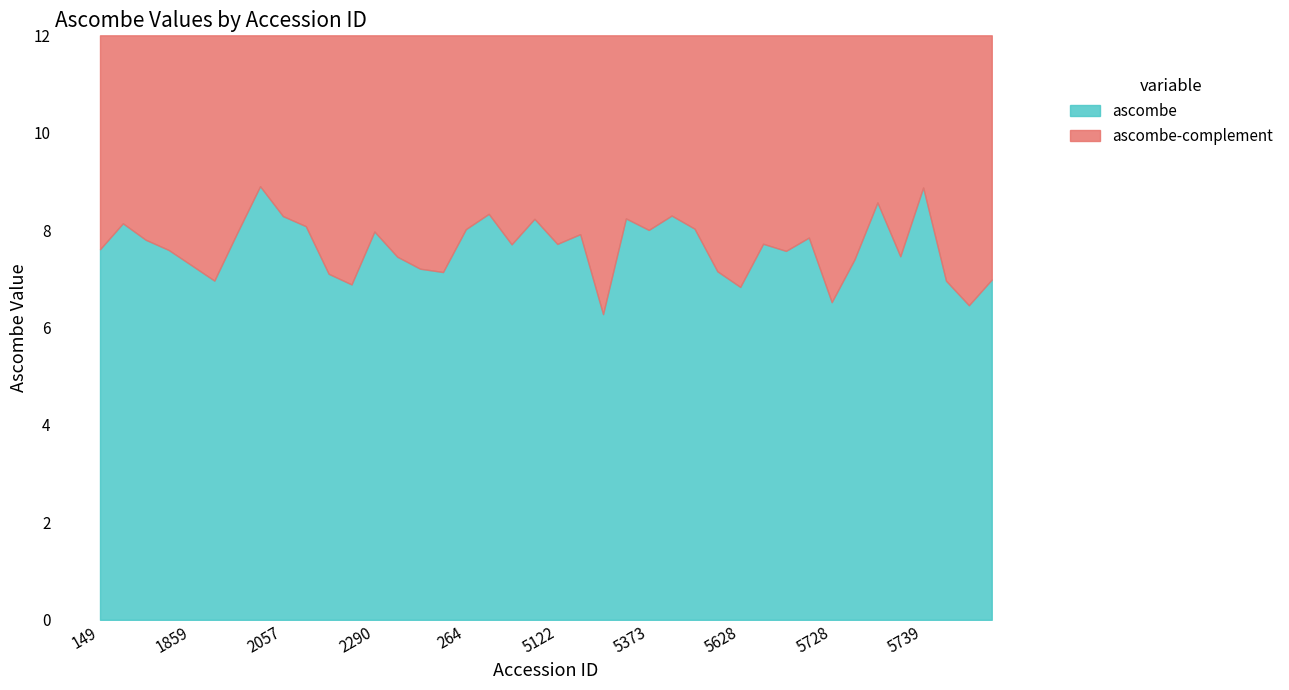

Rank the categories by value from lowest to highest.

5175, 5744, 5728, 5628, 224, 5742, 1874, 5746, 2171, 262, 5590, 252, 1859, 5729, 236, 5738, 5721, 1850, 149, 4802, 5122, 5719, 1743, 5722, 5145, 1967, 2290, 5373, 264, 5494, 206, 1719, 4879, 5299, 2057, 5444, 394, 5736, 5739, 2011